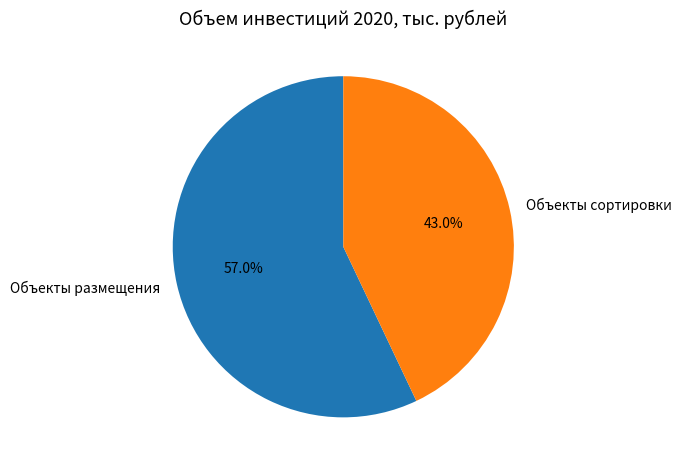

True or false: Объекты размещения accounts for 51% of the total.

False